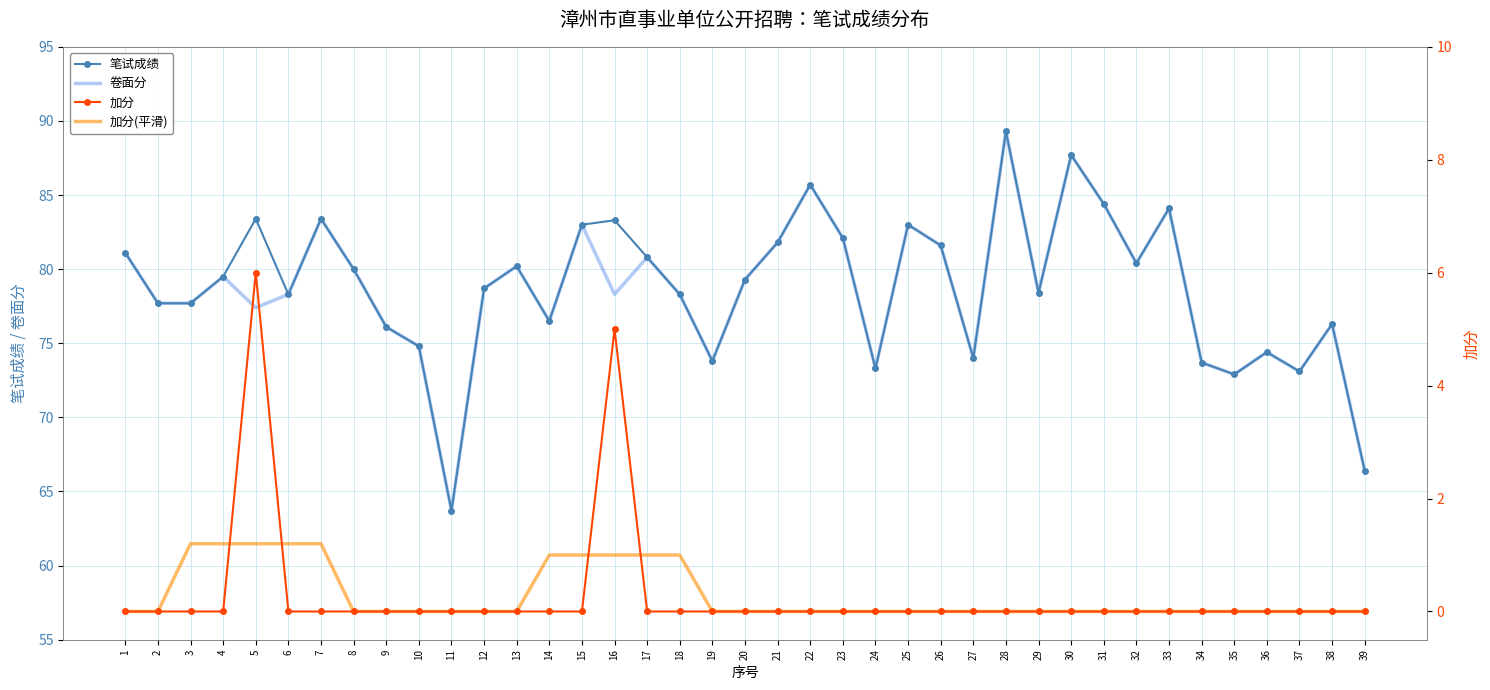

Between 6 and 27, which series saw the biggest shift?

笔试成绩